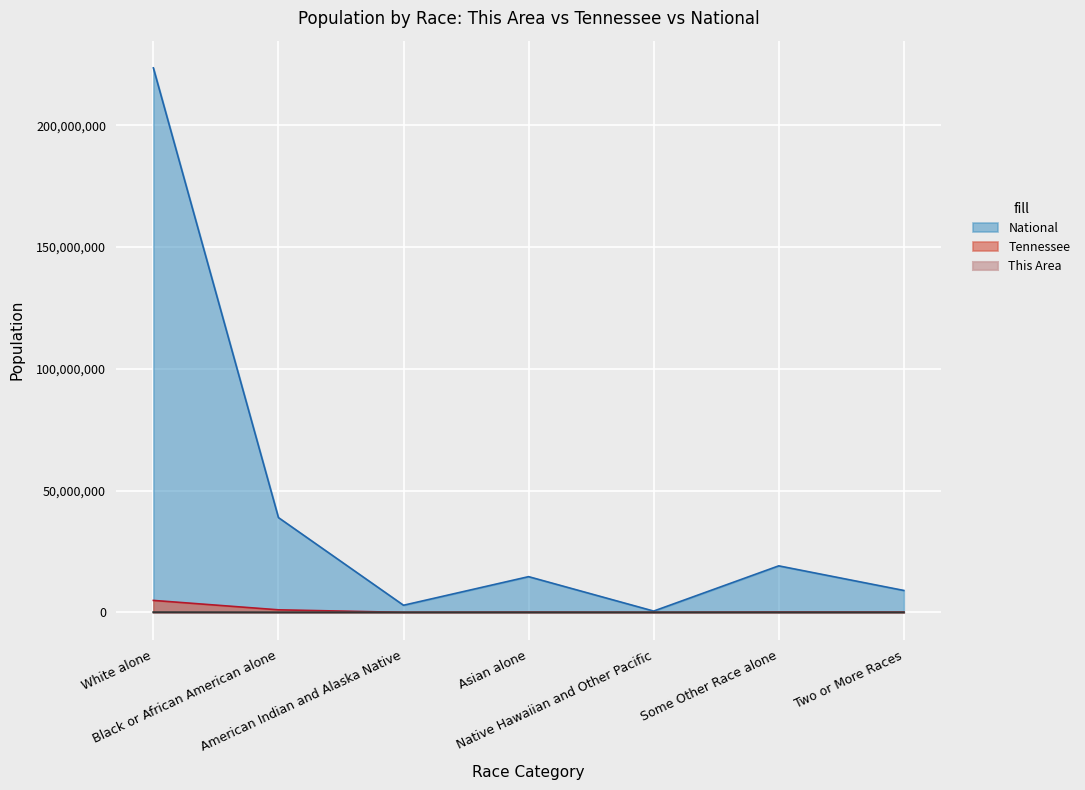

At which category does the chart reach its peak across all series?

White alone